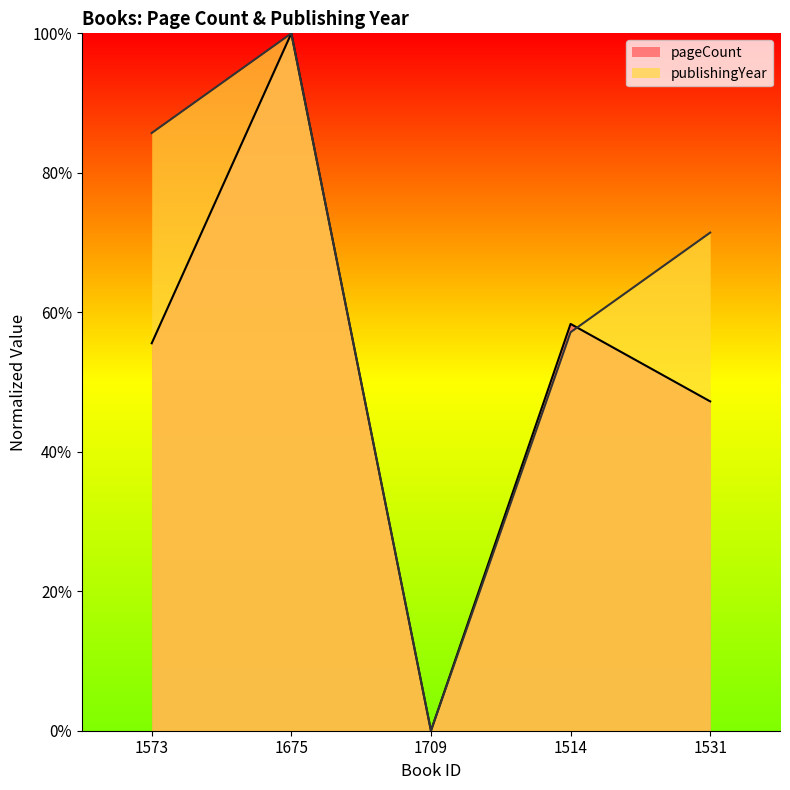

True or false: publishingYear has a value of 1.0 at 1675.

True